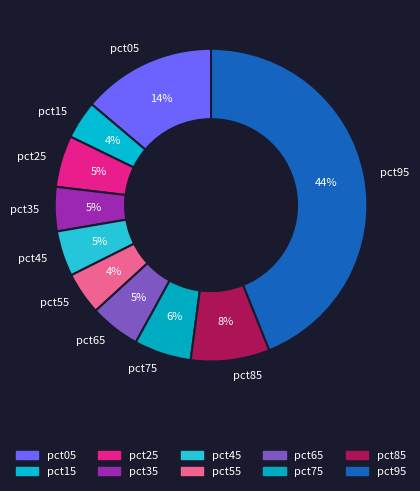

To the nearest percent, what is the average slice percentage?

10%